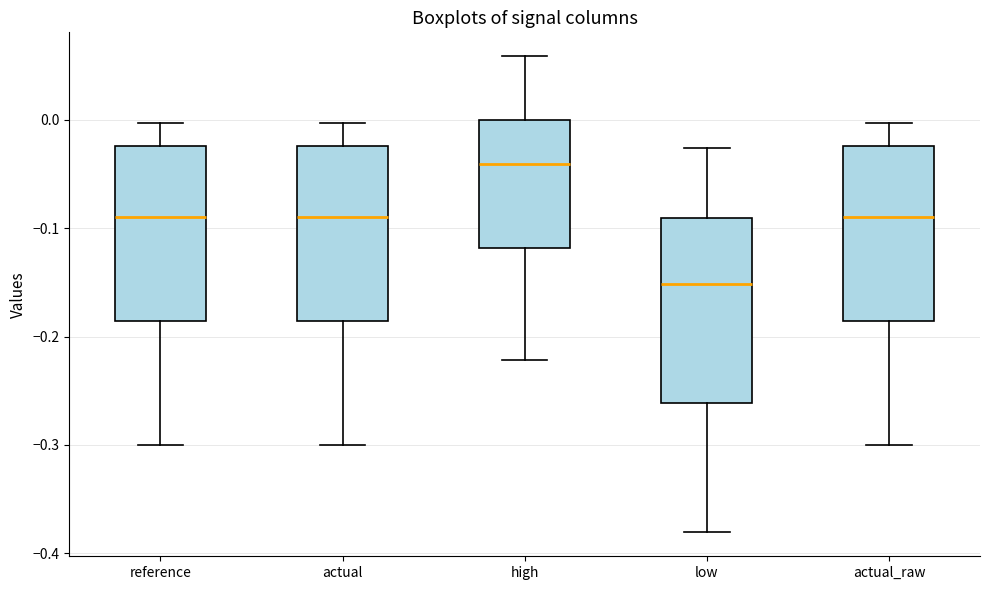

Where does the upper whisker of the box for reference end on the y-axis? The values are not printed on the chart, so give them approximately, as read against the axis.

0.00